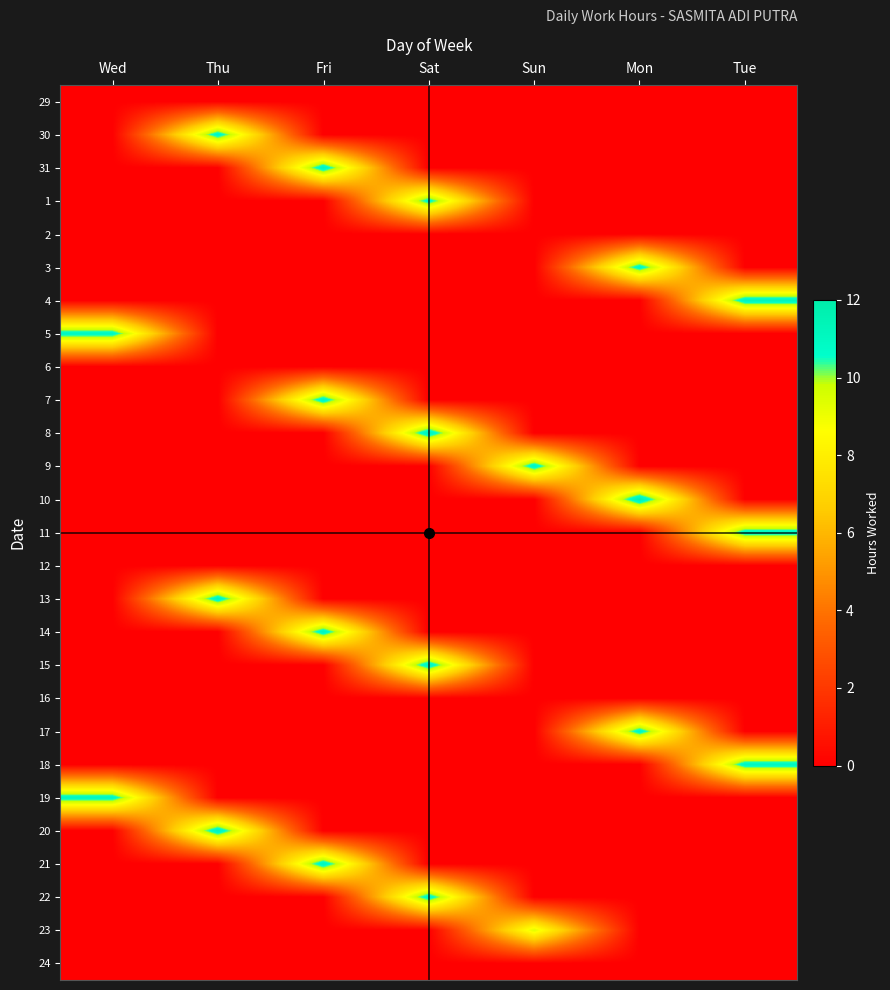

List the series in order of their peak value, highest first.

10, 8, 20, 15, 31, 13, 21, 4, 7, 14, 9, 22, 30, 18, 17, 3, 11, 19, 5, 1, 23, 29, 2, 6, 12, 16, 24